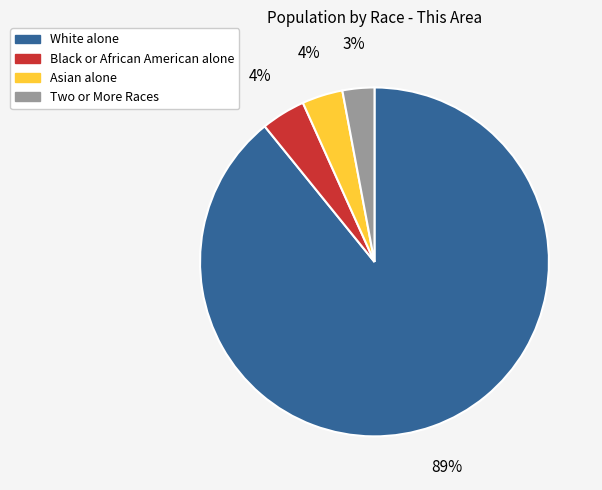

How many slices are in this pie chart?

4